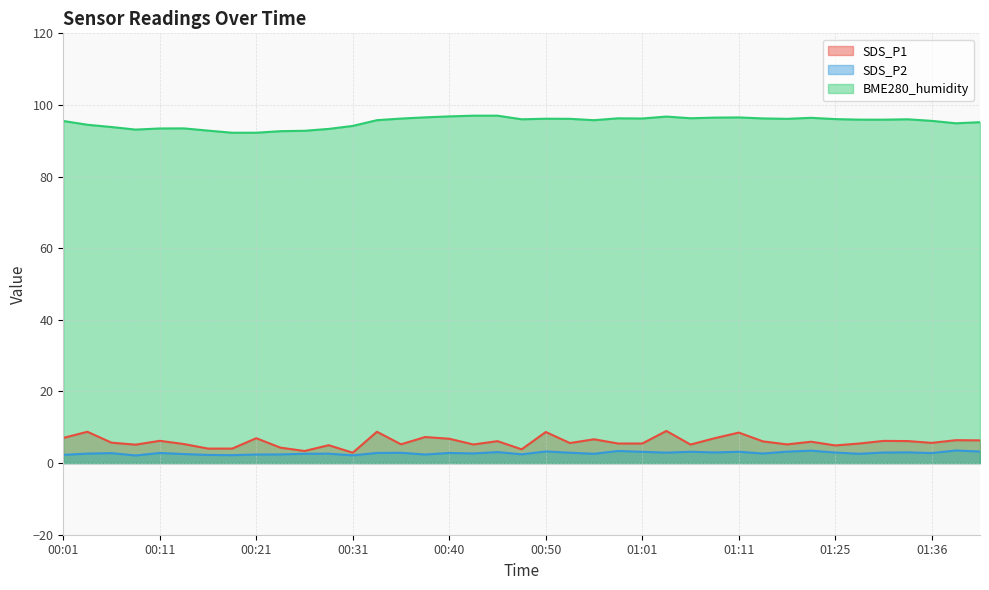

List the series in order of their peak value, highest first.

BME280_humidity, SDS_P1, SDS_P2